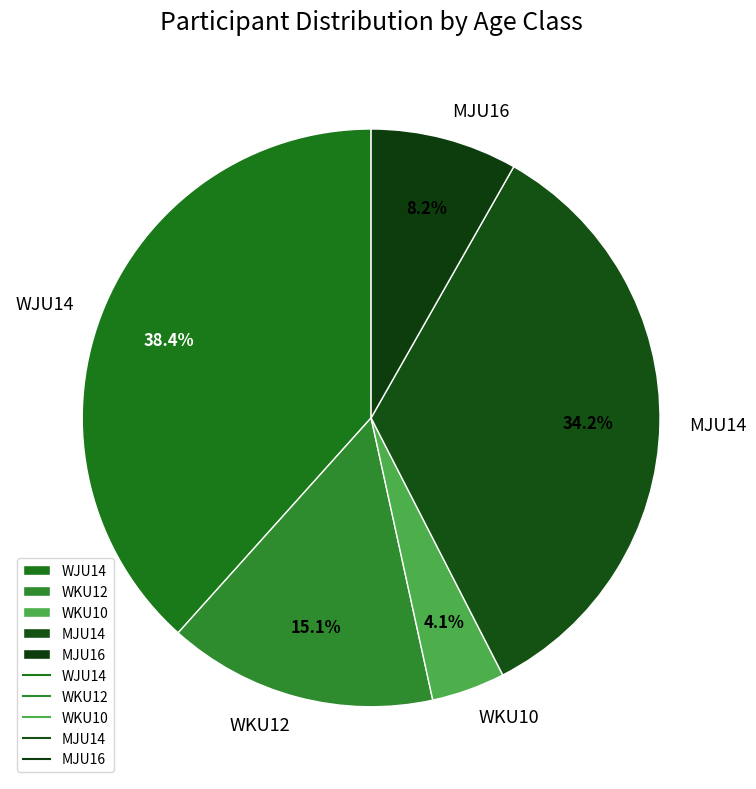

Which slice is the smallest?

WKU10